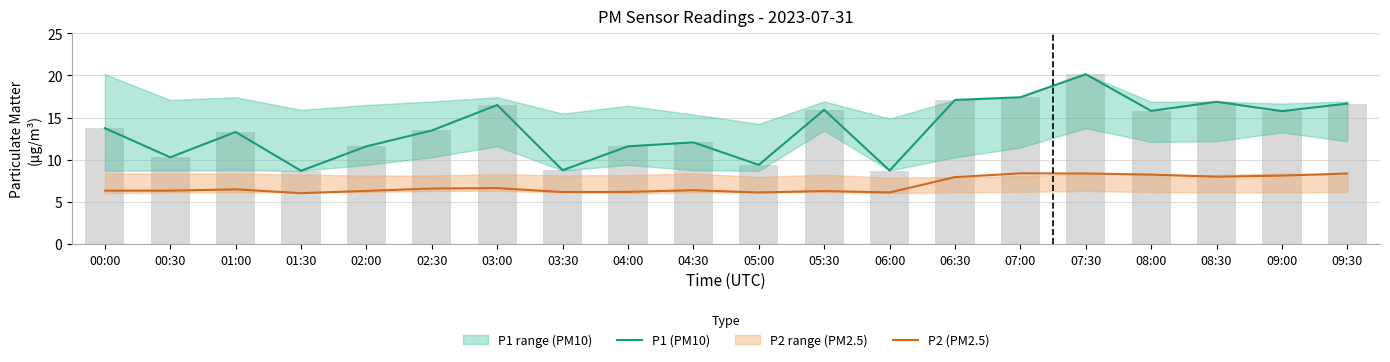

Is it true that P2 (PM2.5) equals 8.1 at 09:00?

True